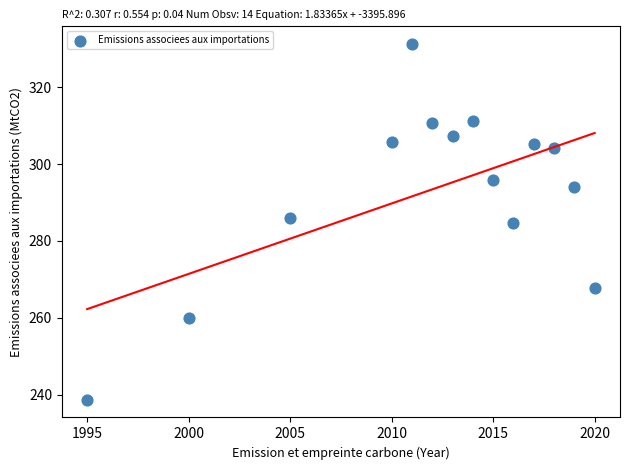

What is the range of Y values (max minus min)?

92.6